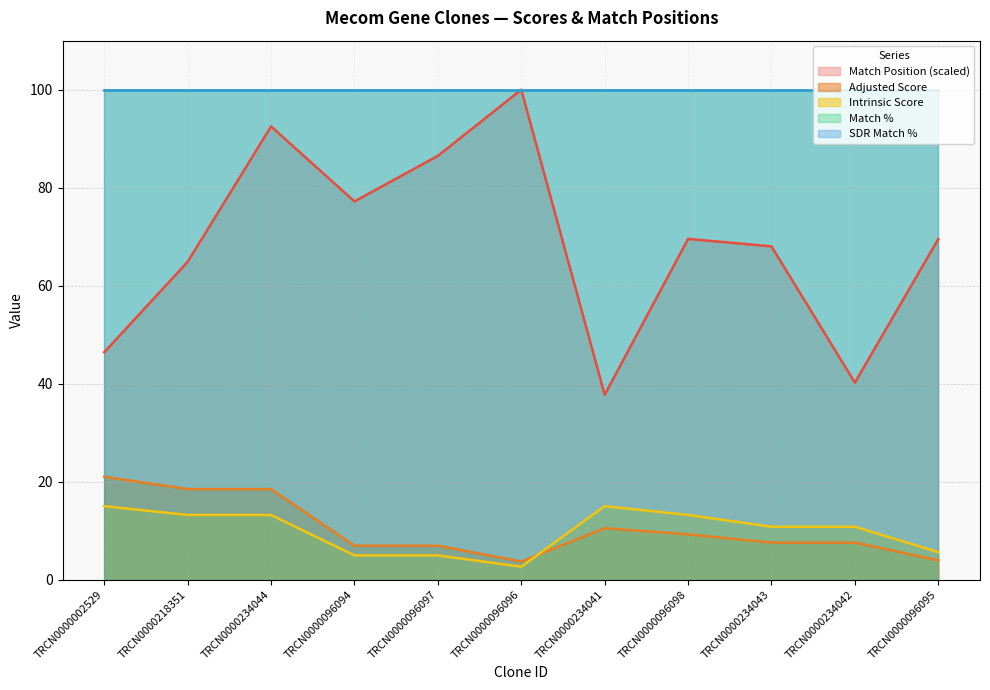

Between TRCN0000096094 and TRCN0000234041, which is larger?

TRCN0000096094